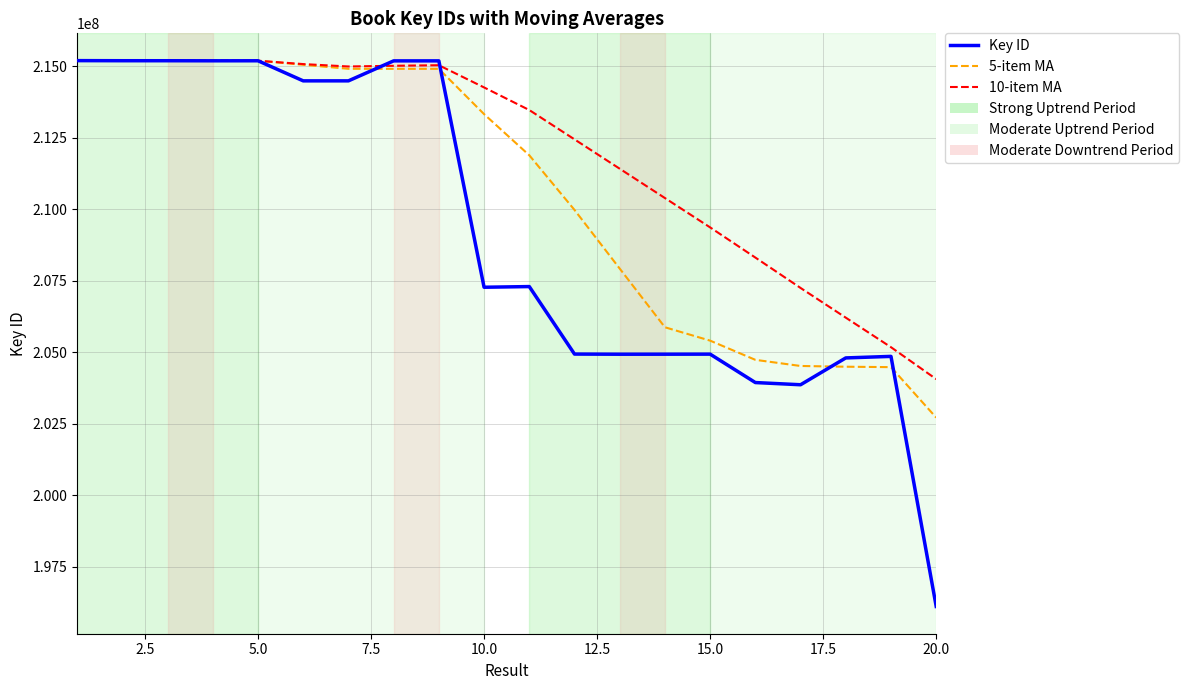

Which series has the largest total across all categories?

10-item MA